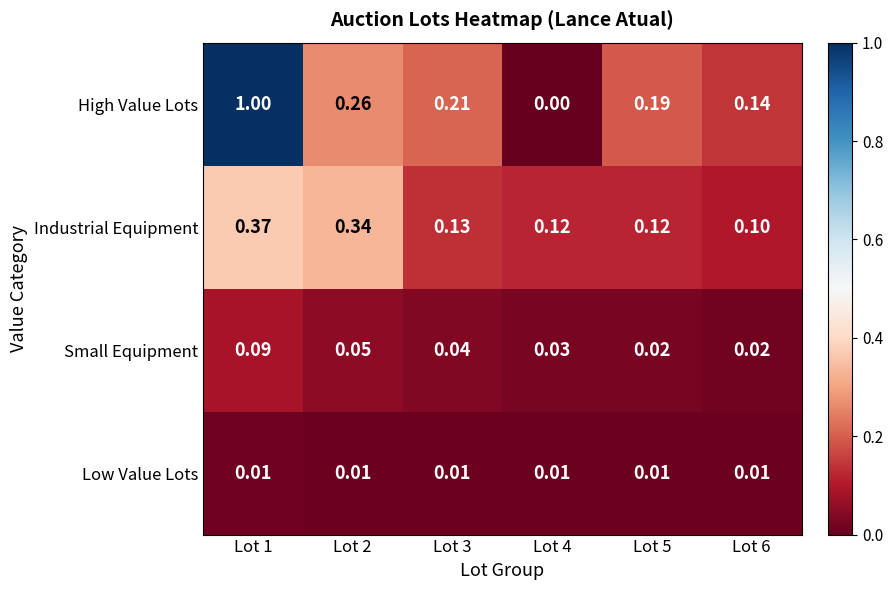

Which series has the largest total across all categories?

High Value Lots